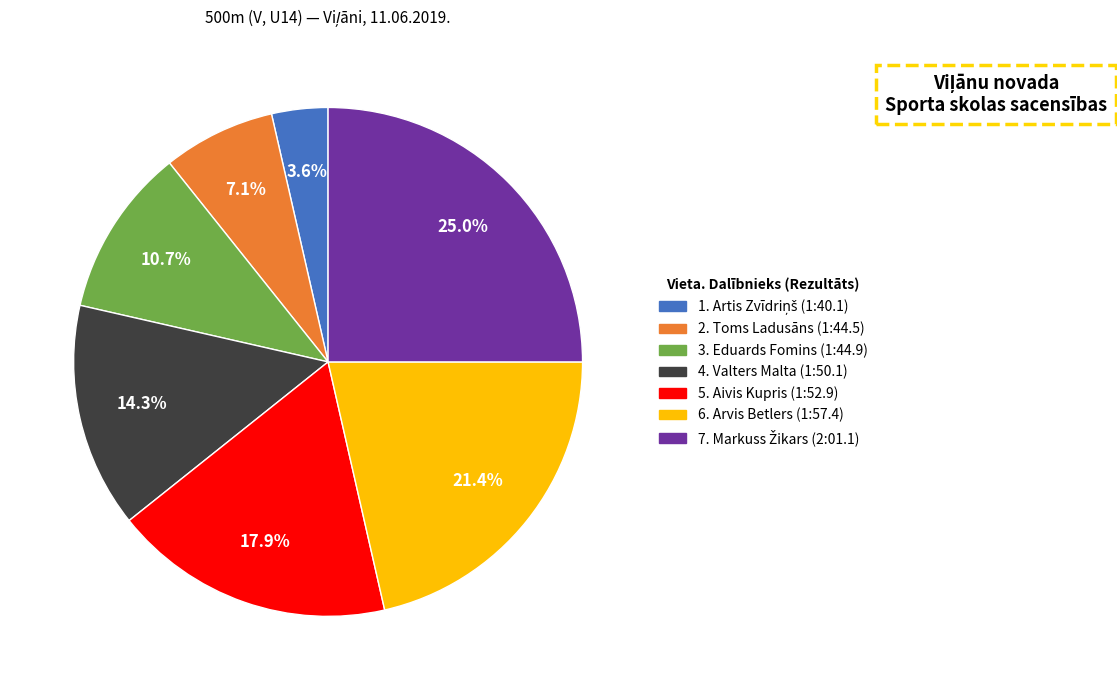

Count the number of slices in the pie.

7